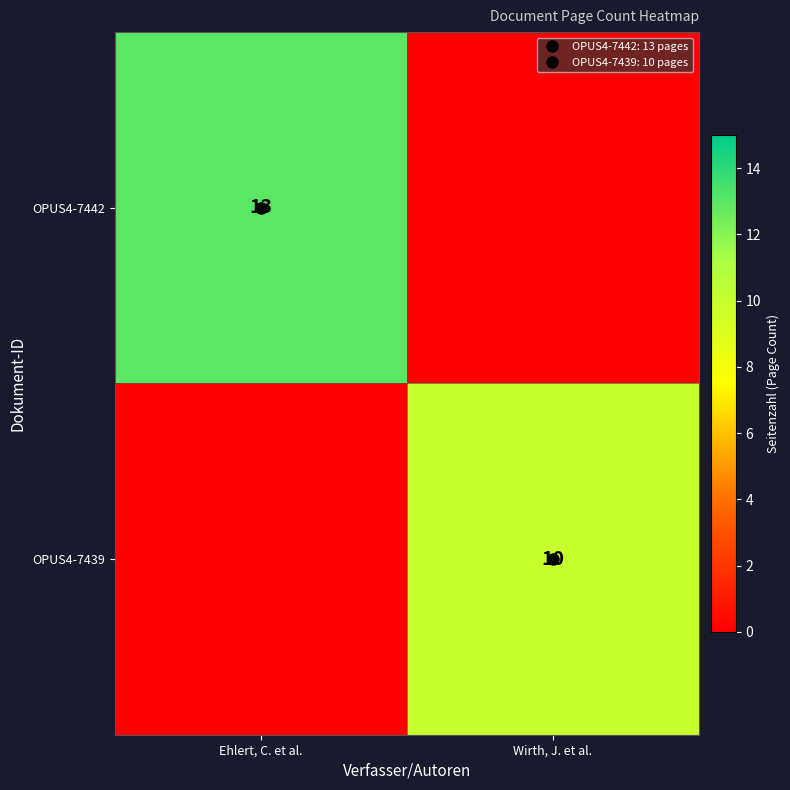

What is the sum of the OPUS4-7439 values at Ehlert, C. et al. and Wirth, J. et al.?

10